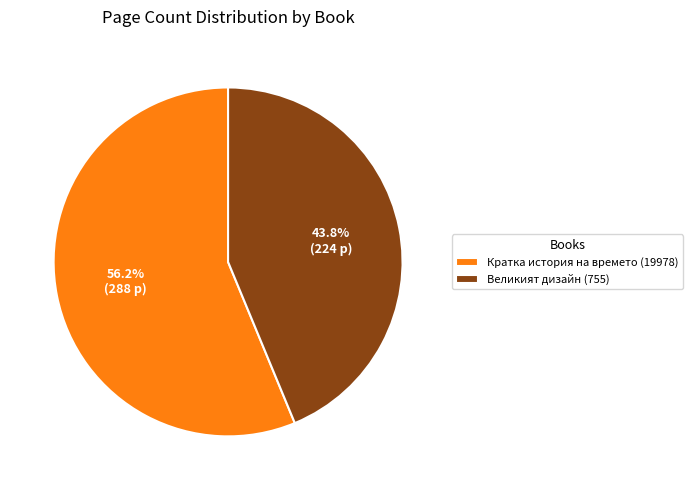

Combined, what portion of the pie is Кратка история на времето (19978) and Великият дизайн (755)?

100.0%